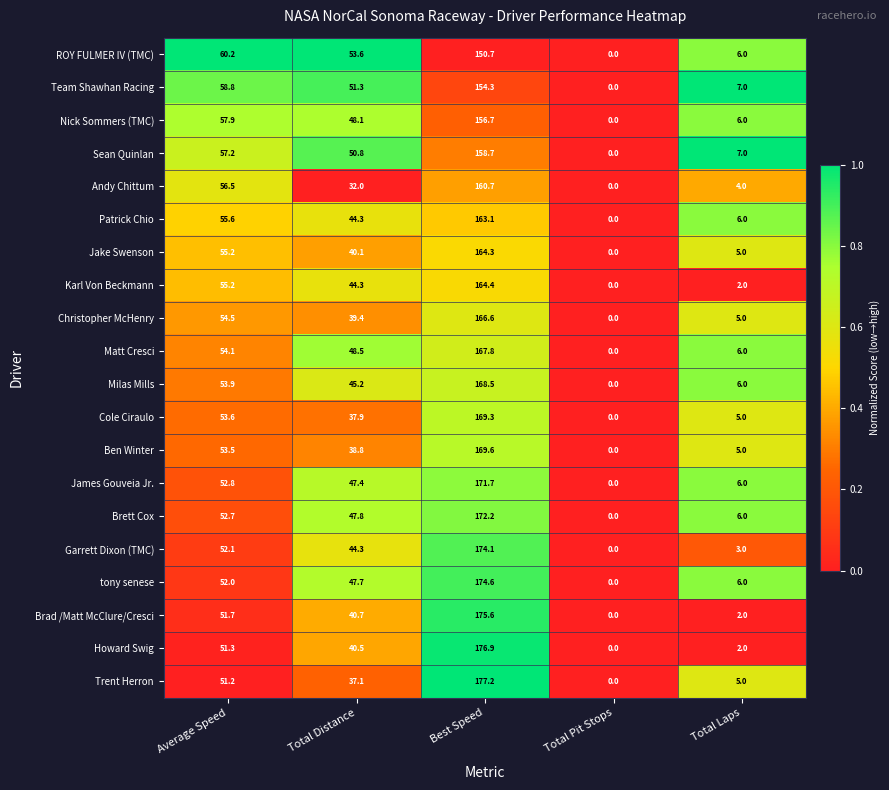

What is the total value across all series at Best Speed?

3337.0